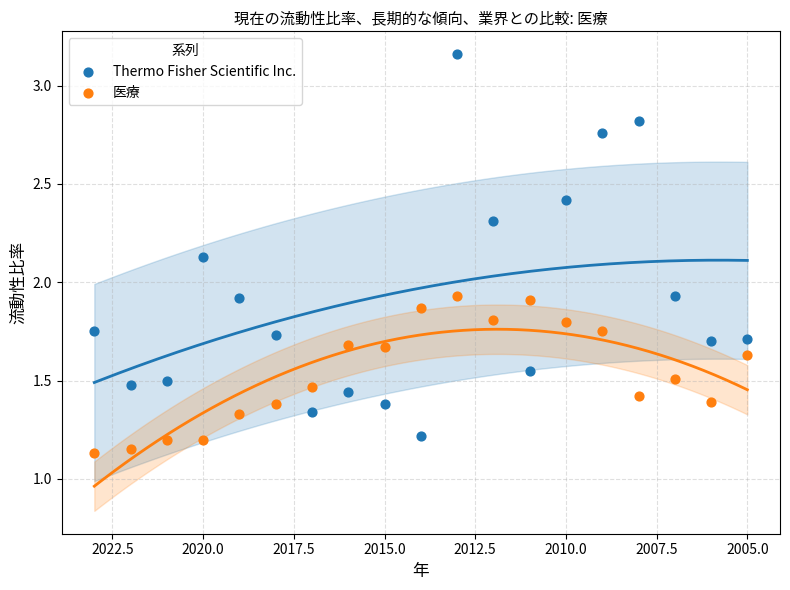

Which series reaches the minimum Y coordinate?

医療